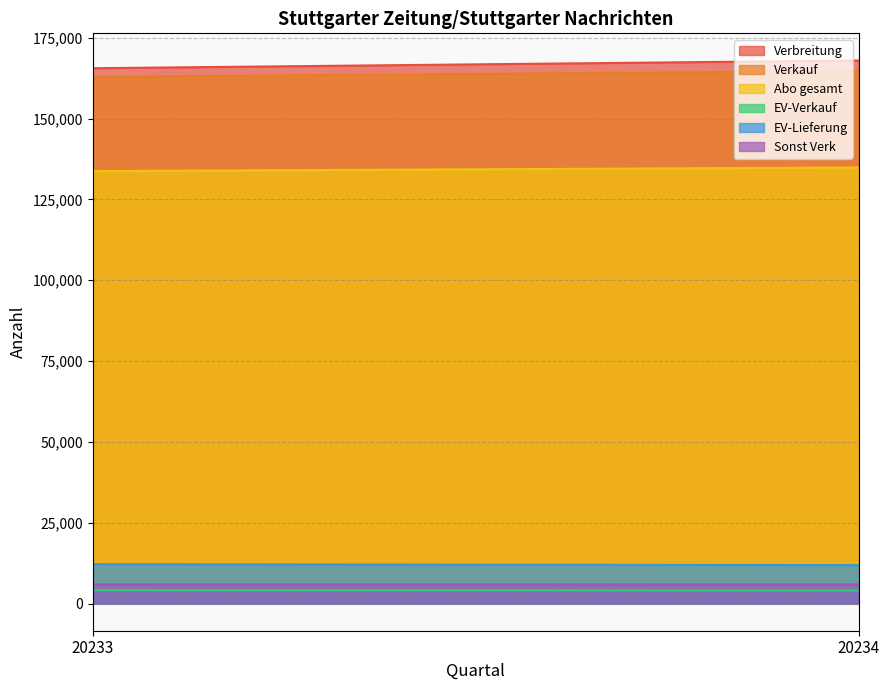

Which series has the largest total across all categories?

Verbreitung